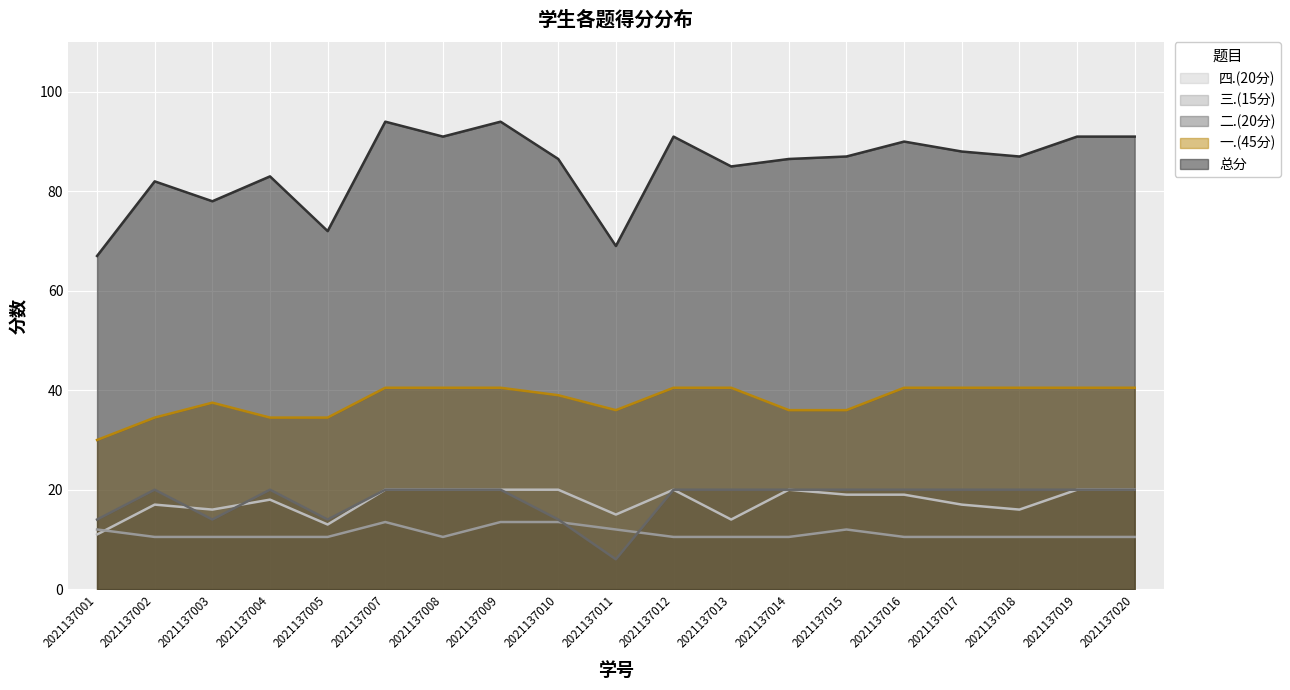

At which label does 二.(20分) reach its peak?

2021137002